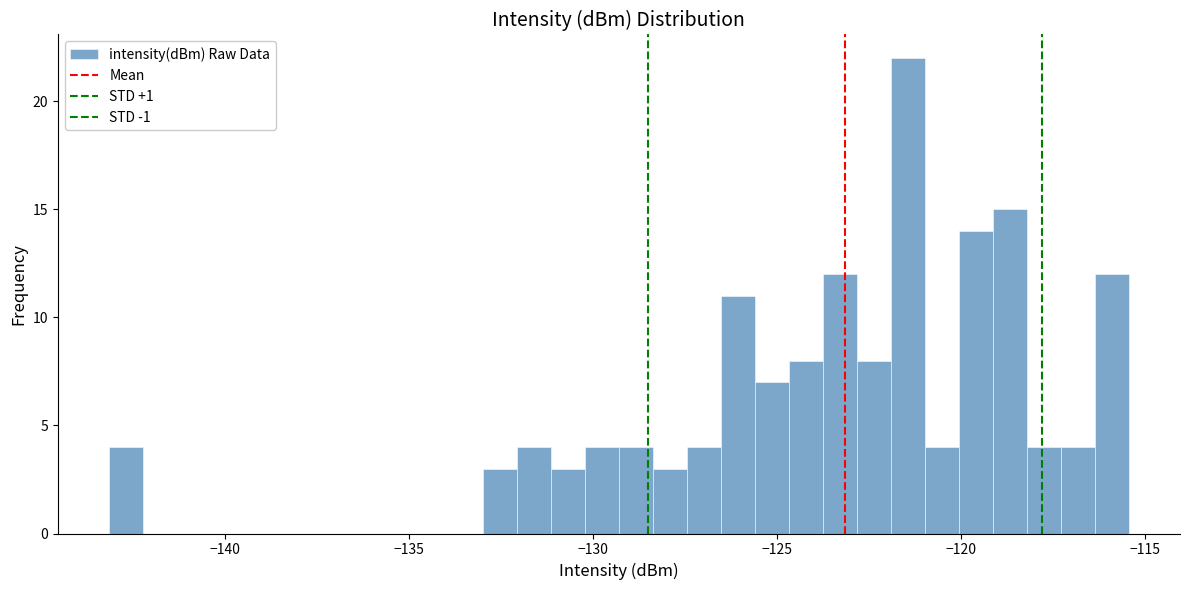

Read against the x-axis, roughly where is the centre of the tallest bar?

-121.5